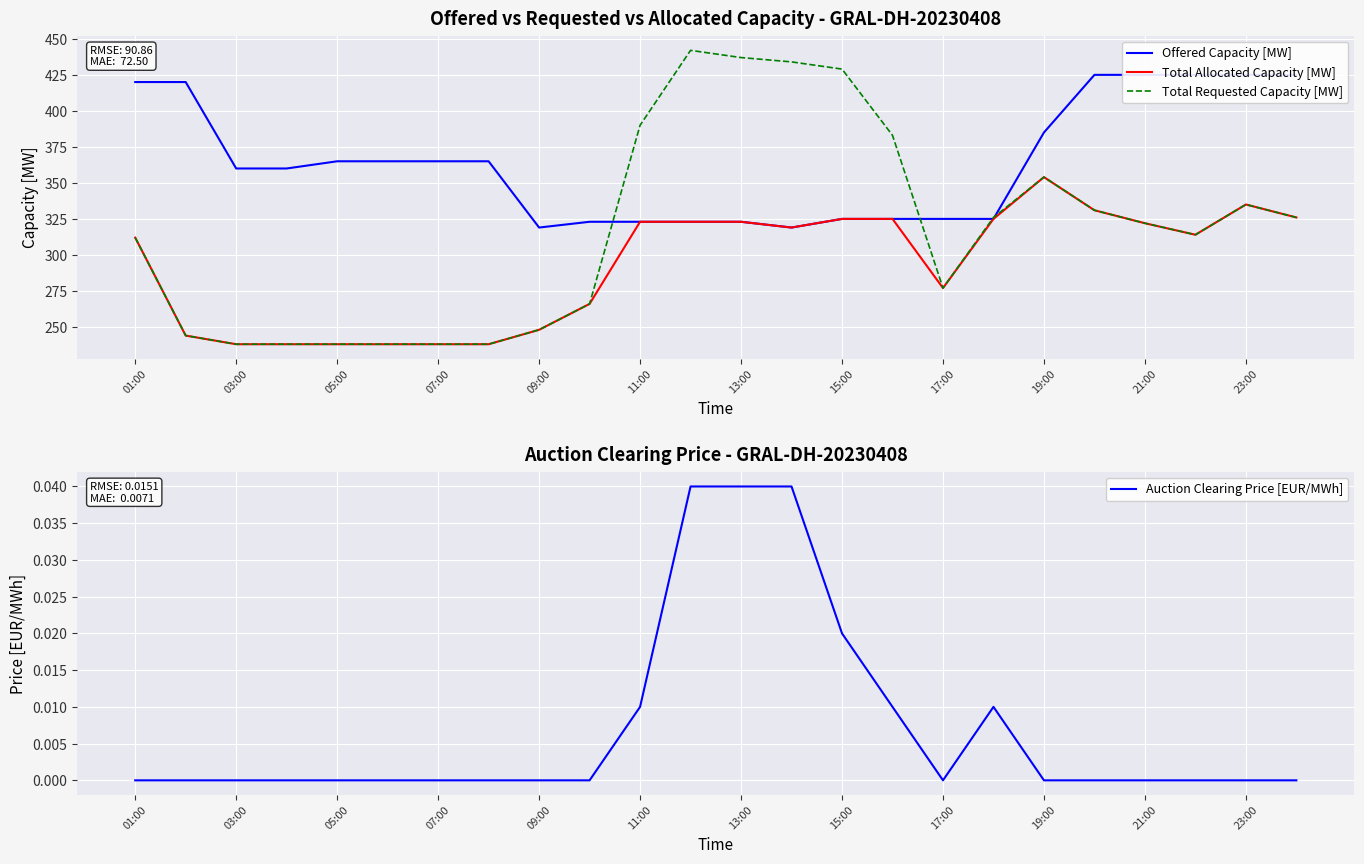

True or false: Total Allocated Capacity [MW] and Auction Clearing Price [EUR/MWh] cross at least once.

False